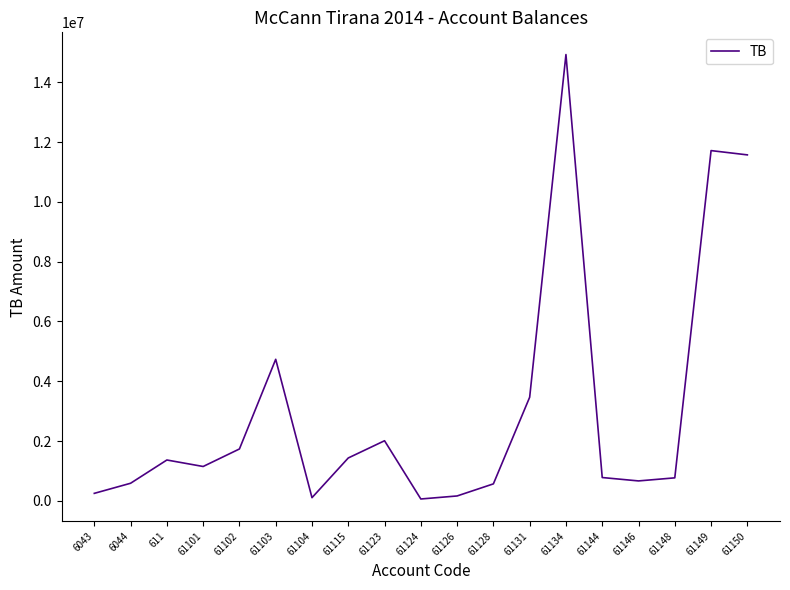

What is the difference between the maximum and minimum values?

14869345.6